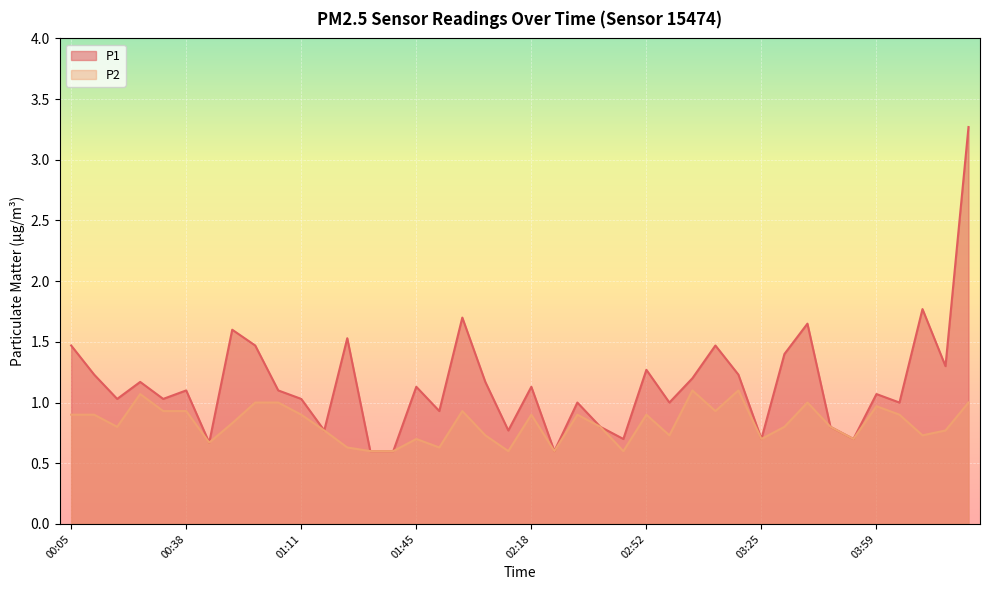

True or false: P2 and P1 cross at least once.

False